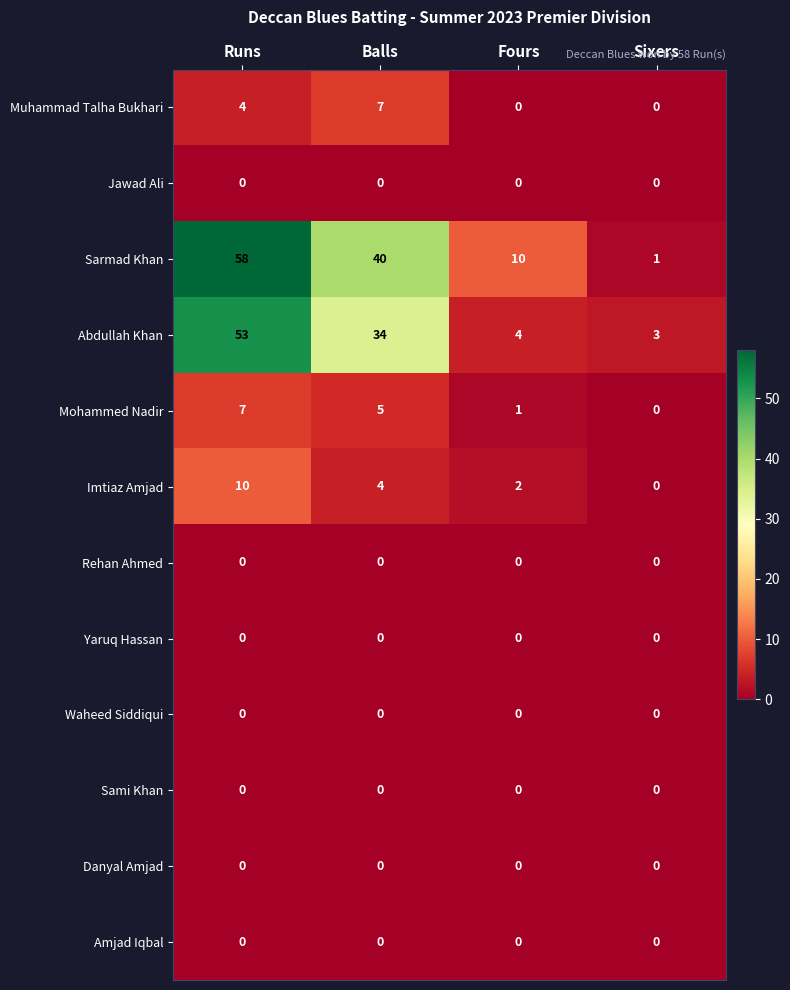

At which category is the sum across all series the highest?

Runs